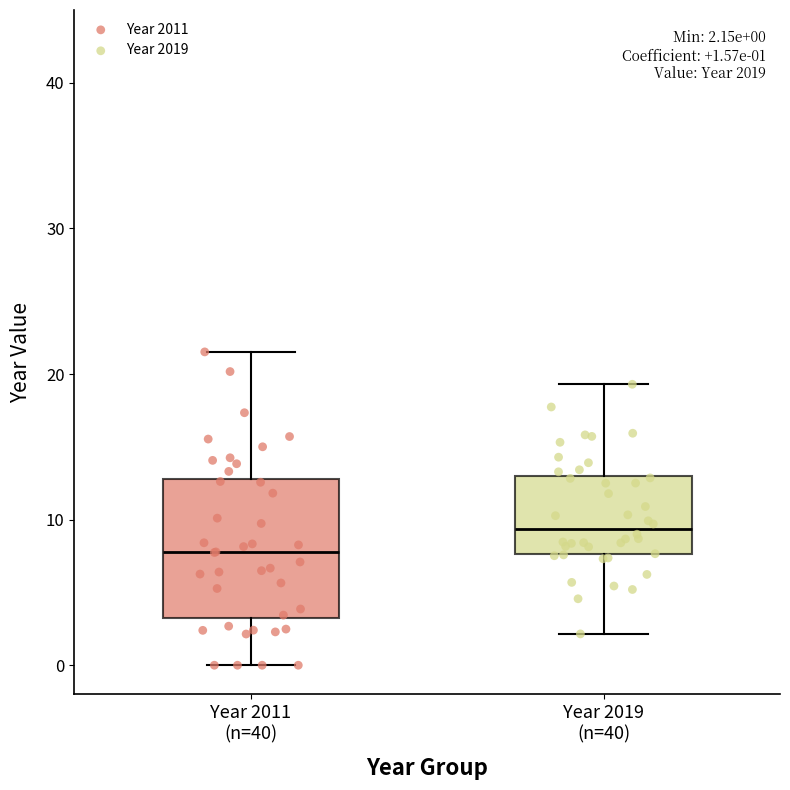

Which box's median line is the highest?

Year 2019 (n=40)